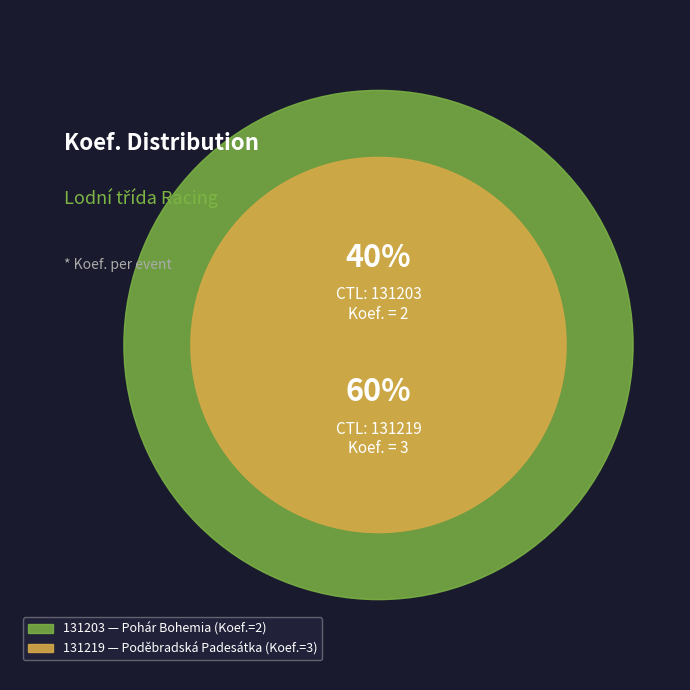

To the nearest percent, what percentage of the pie is 131219?

60%